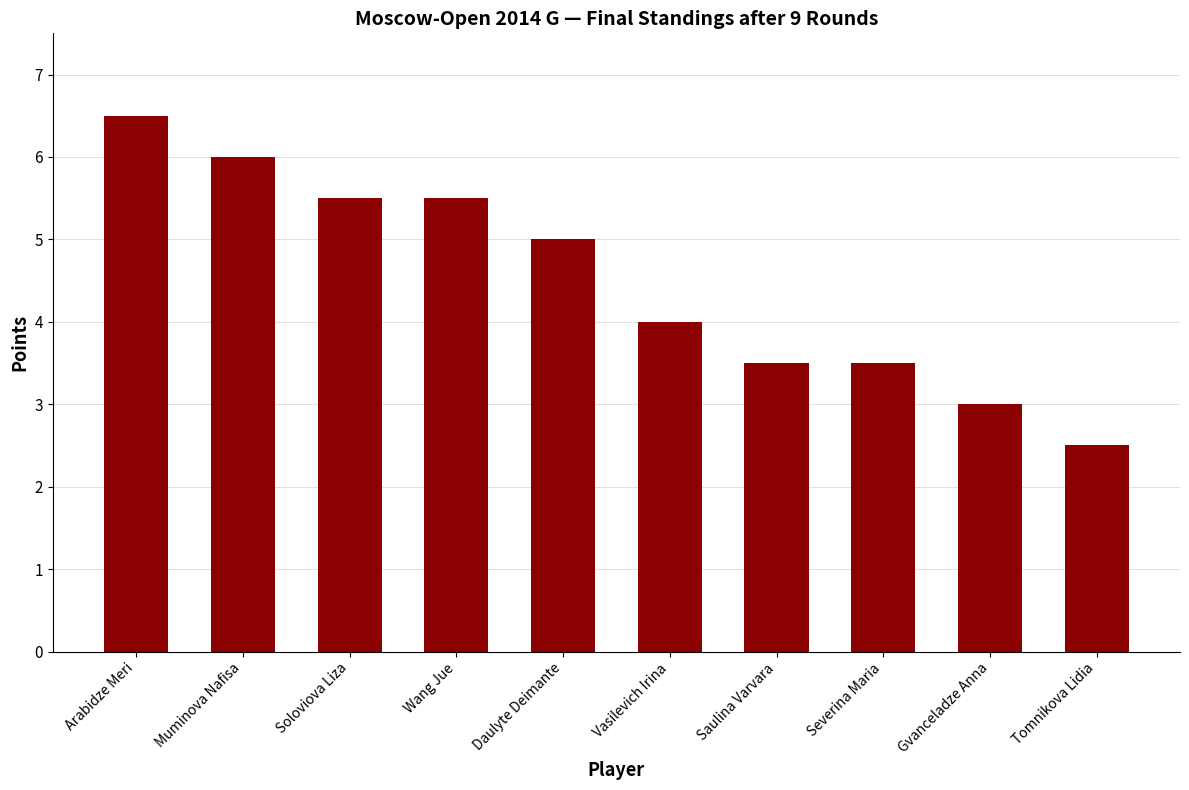

True or false: the data shows 5.2 at Gvanceladze Anna.

False